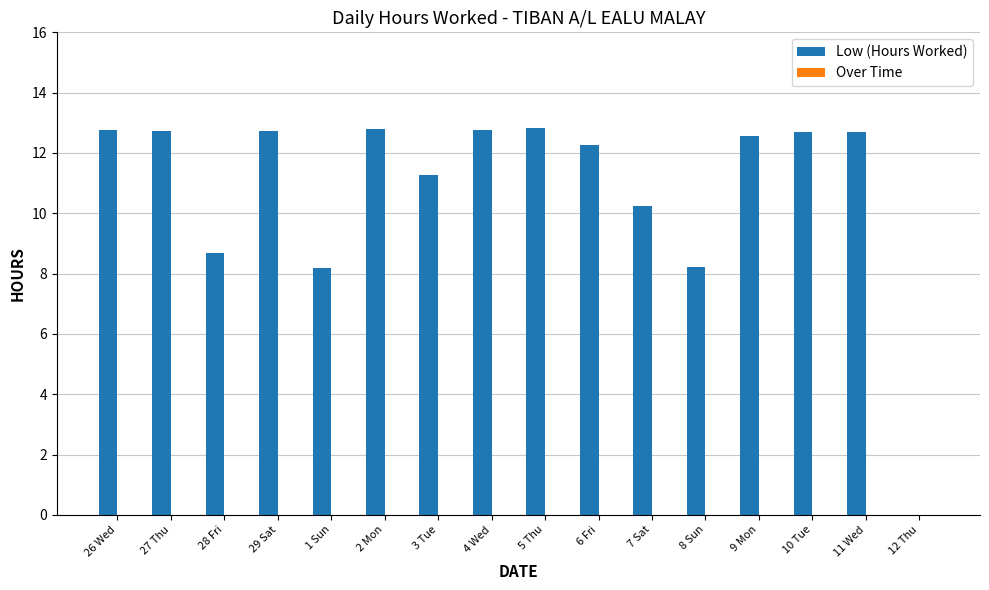

Which has a higher value, 4 Wed or 3 Tue?

4 Wed